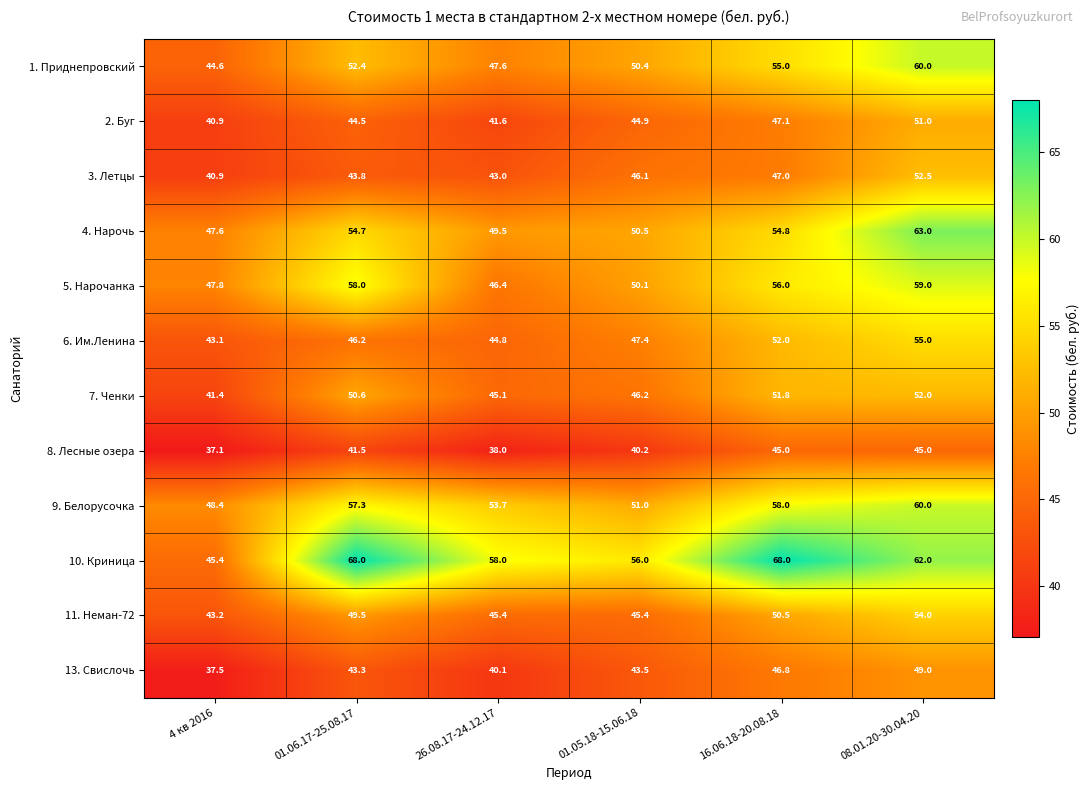

What is the lowest value of the 9. Белорусочка series?

48.4